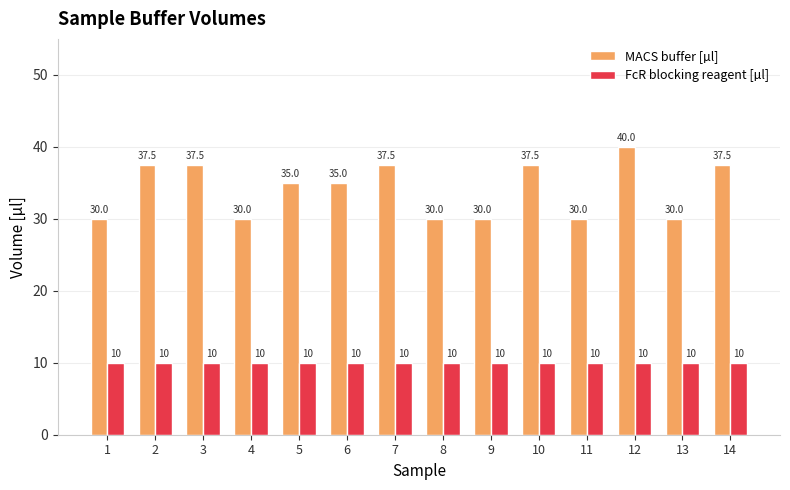

What is the greatest value displayed?

40.0